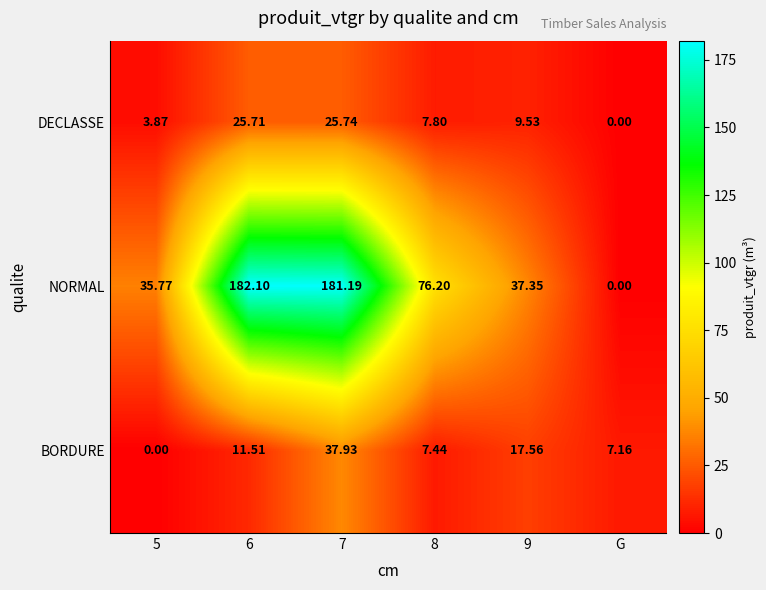

Between 5 and 7, which series saw the biggest shift?

NORMAL